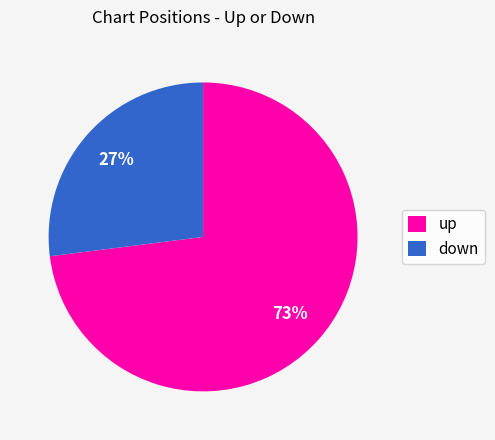

Rank the categories by value from highest to lowest.

up, down